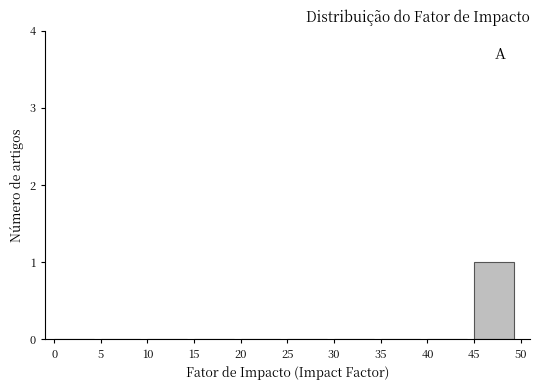

How tall is the bar that spans 45 to 50 on the x-axis? The values are not printed on the chart, so give them approximately, as read against the axis.

1